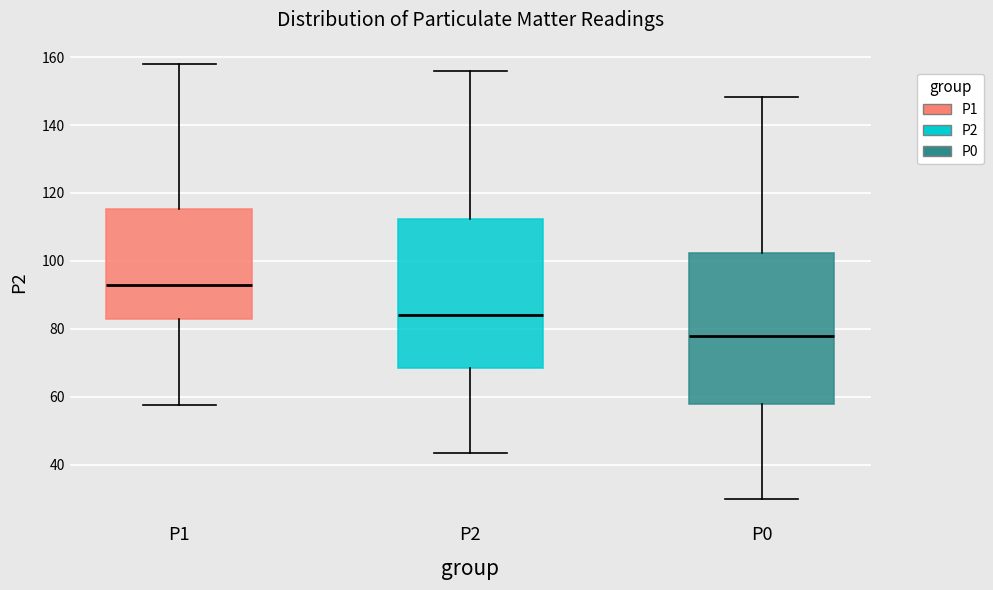

Which box has the lowest median line?

P0